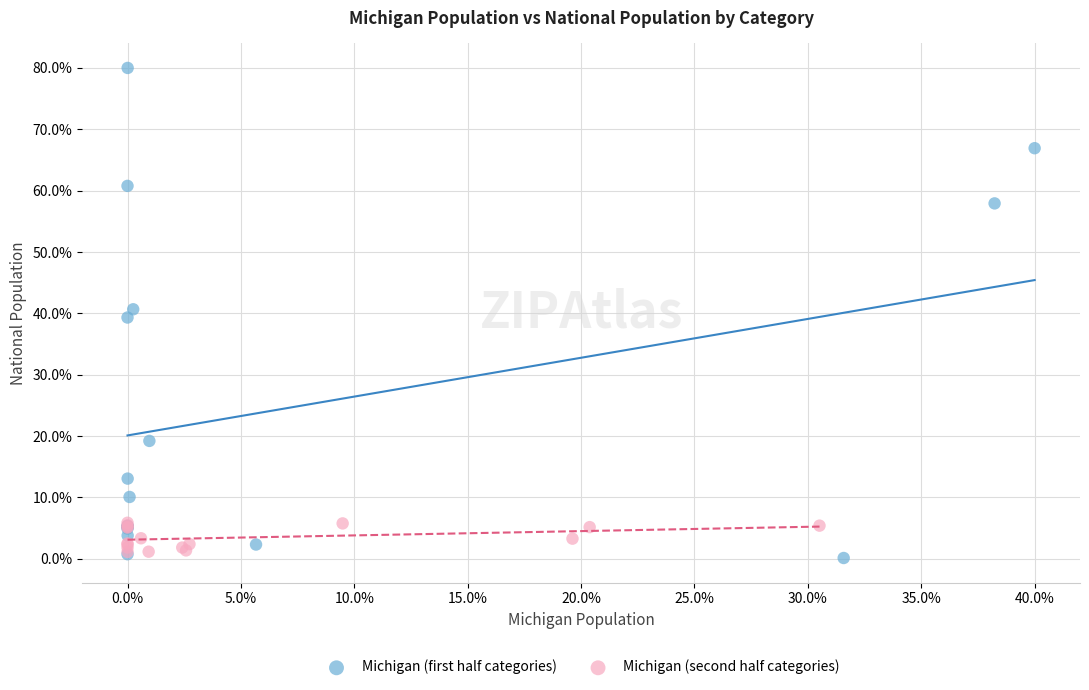

Which series reaches the minimum Y coordinate?

Michigan (first half categories)